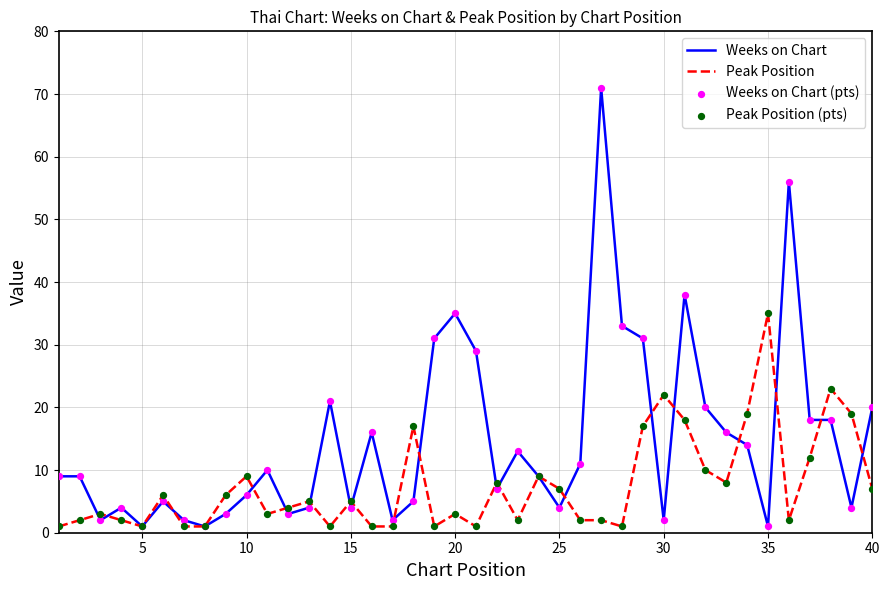

List the series in order of their overall mean, lowest first.

Peak Position, Weeks on Chart